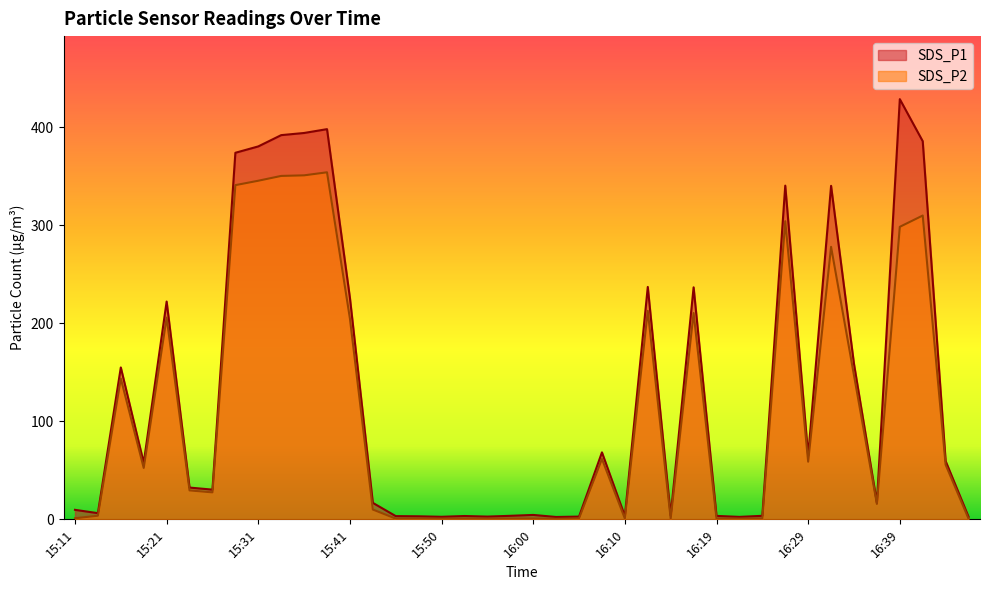

Rank the series at 15:36 from lowest to highest value.

SDS_P2, SDS_P1